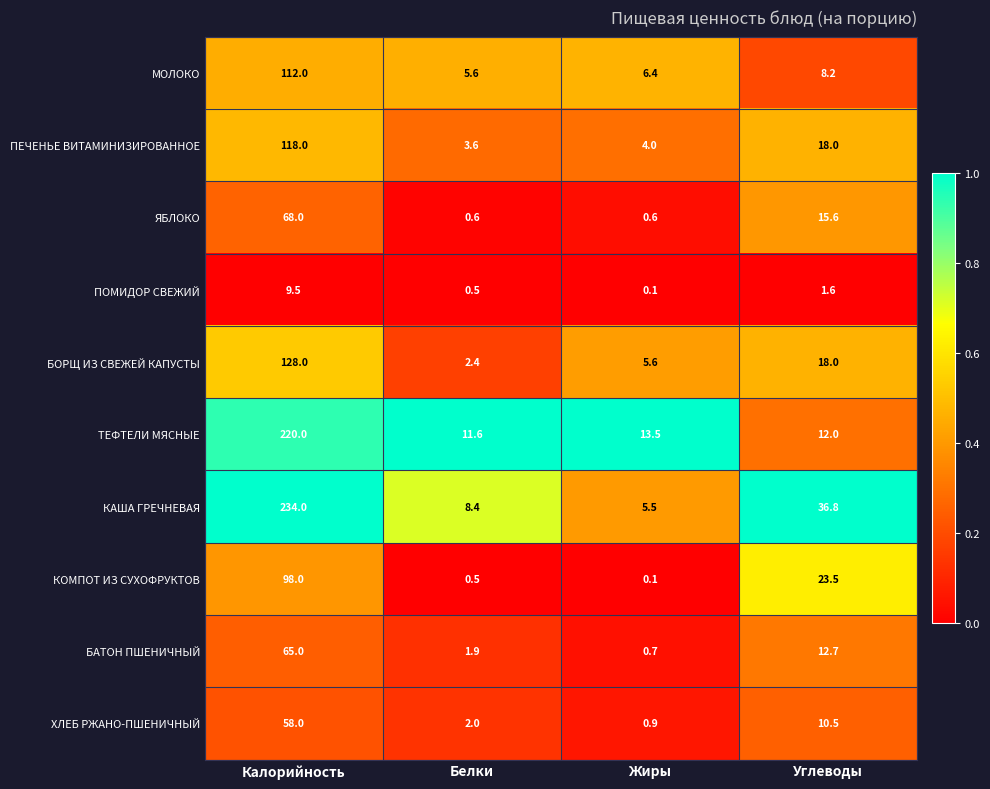

What is the average value of the КАША ГРЕЧНЕВАЯ series?

71.2